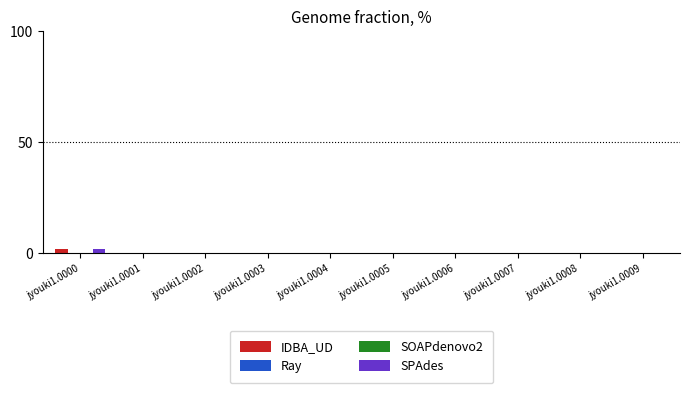

Read the IDBA_UD value at jyouki1.0003.

0.1